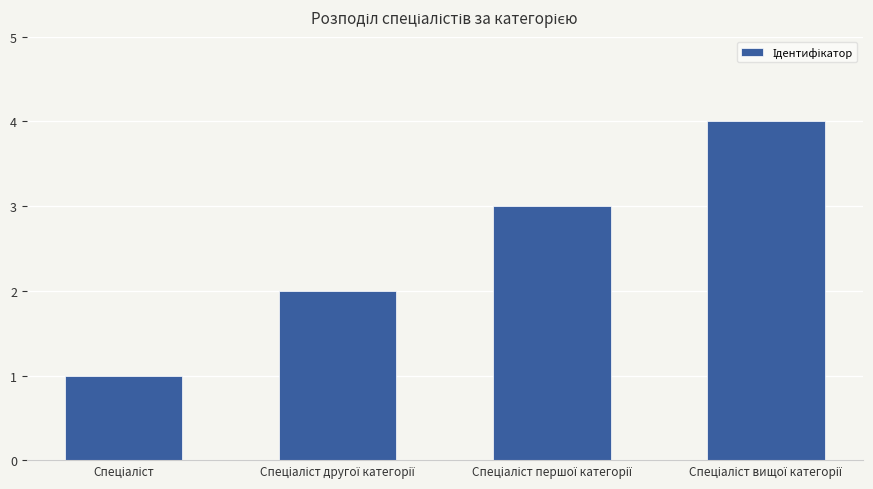

What is the sum of all values?

10